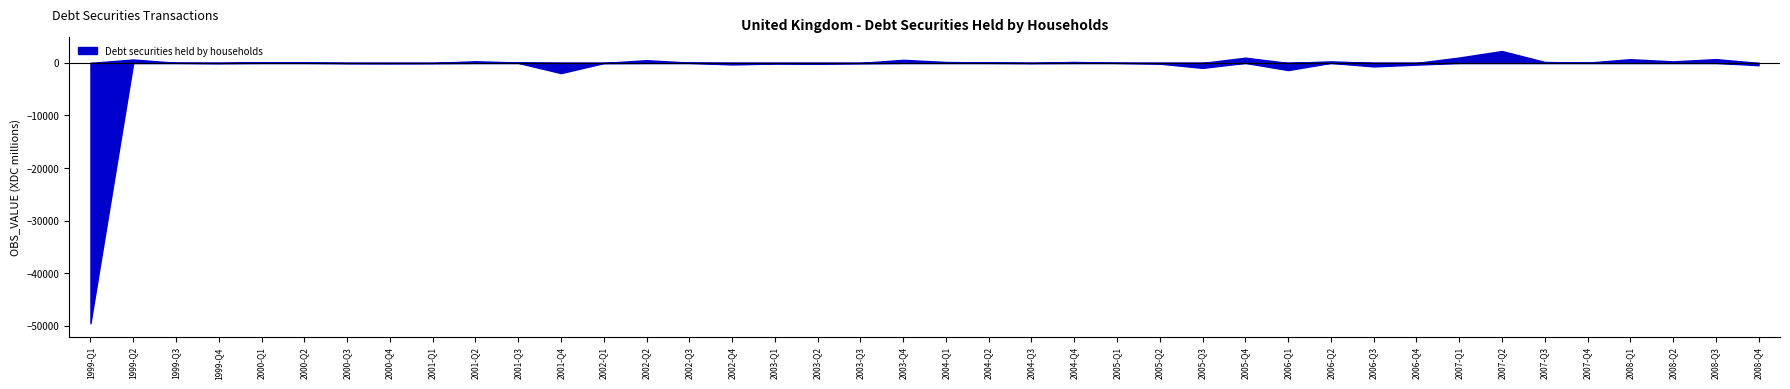

Rank the categories by value from lowest to highest.

1999-Q1, 2001-Q4, 2006-Q1, 2005-Q3, 2006-Q3, 2008-Q4, 2006-Q4, 2002-Q4, 2003-Q2, 2005-Q2, 2003-Q1, 2000-Q4, 2003-Q3, 2000-Q3, 1999-Q4, 2001-Q1, 2004-Q3, 2002-Q1, 2005-Q1, 1999-Q3, 2007-Q4, 2002-Q3, 2001-Q3, 2000-Q2, 2004-Q2, 2000-Q1, 2004-Q1, 2004-Q4, 2007-Q3, 2008-Q2, 2006-Q2, 2001-Q2, 2002-Q2, 2003-Q4, 1999-Q2, 2008-Q1, 2008-Q3, 2005-Q4, 2007-Q1, 2007-Q2